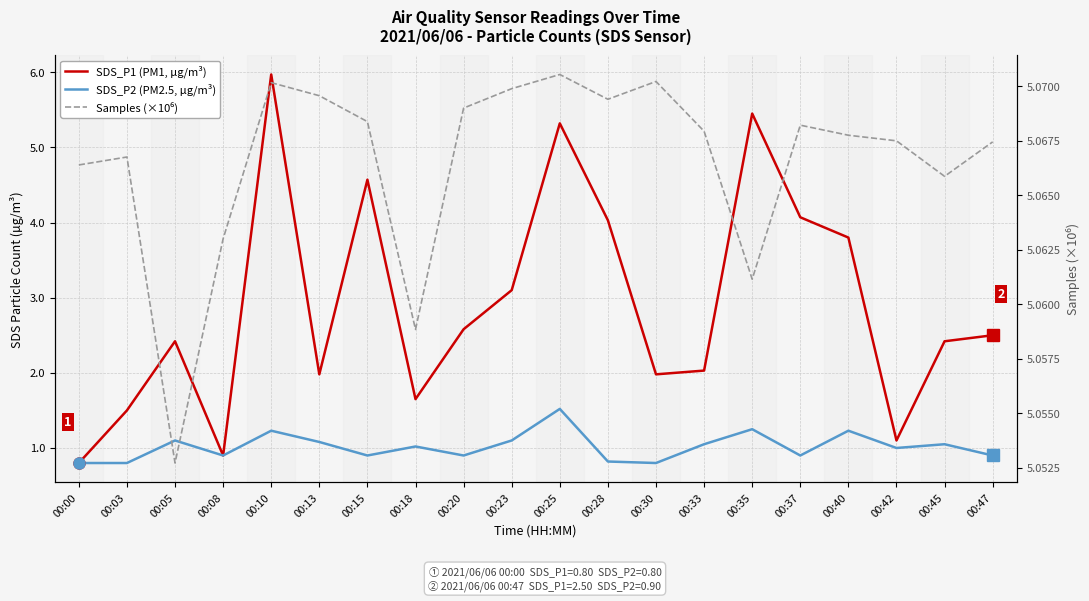

Which category has the highest value in the SDS_P2 (PM2.5, µg/m³) series?

00:25